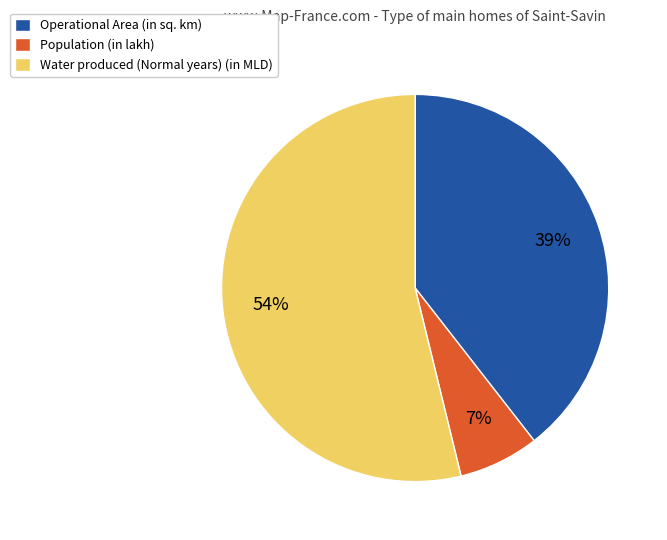

How many slices are in this pie chart?

3